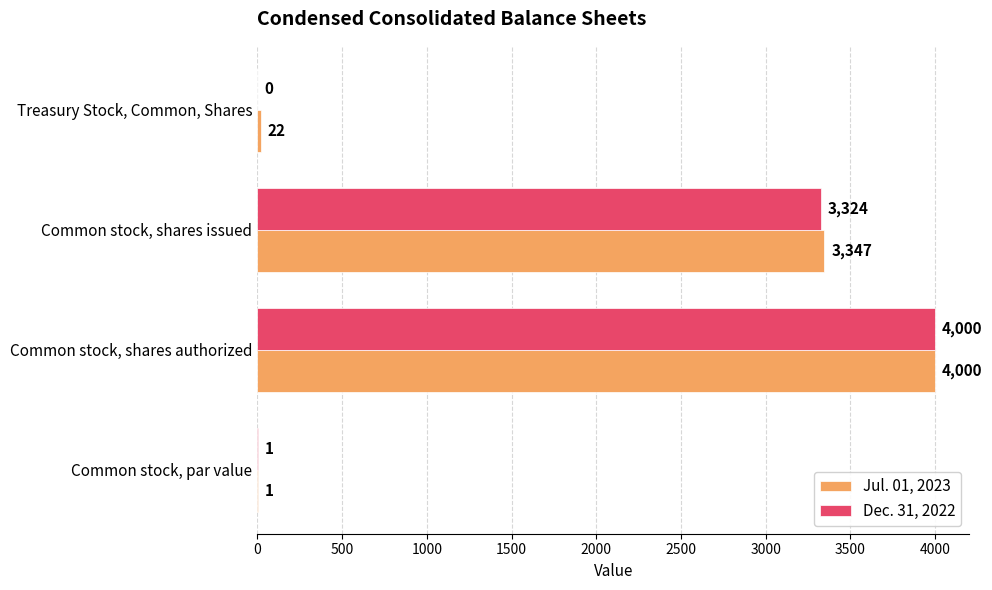

At which label does Jul. 01, 2023 reach its peak?

Common stock, shares authorized